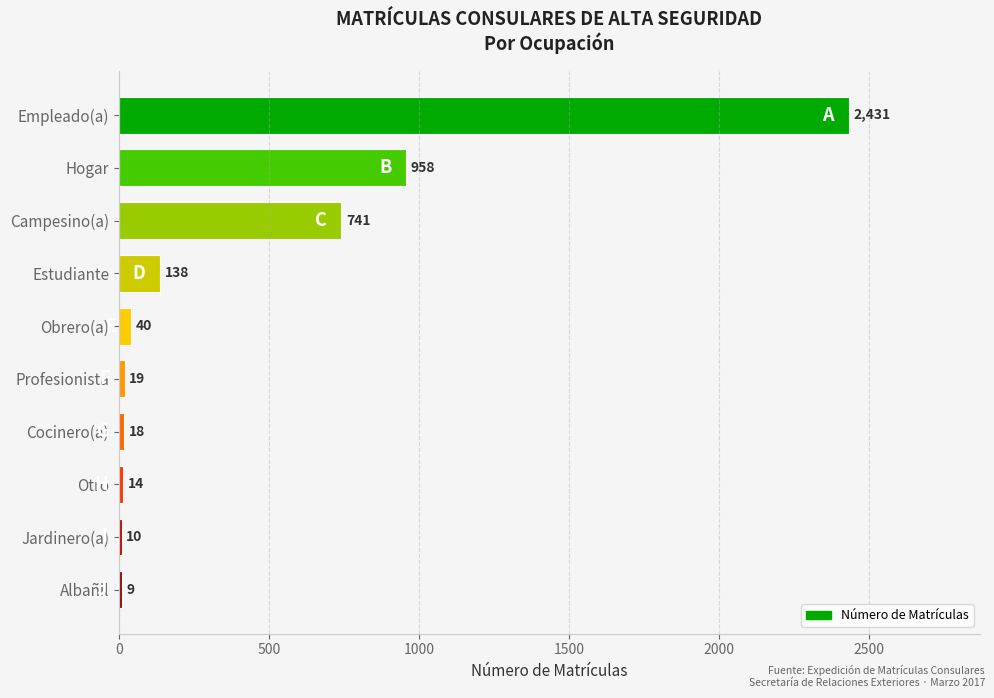

What is the value of the 5th bar from the top?

40